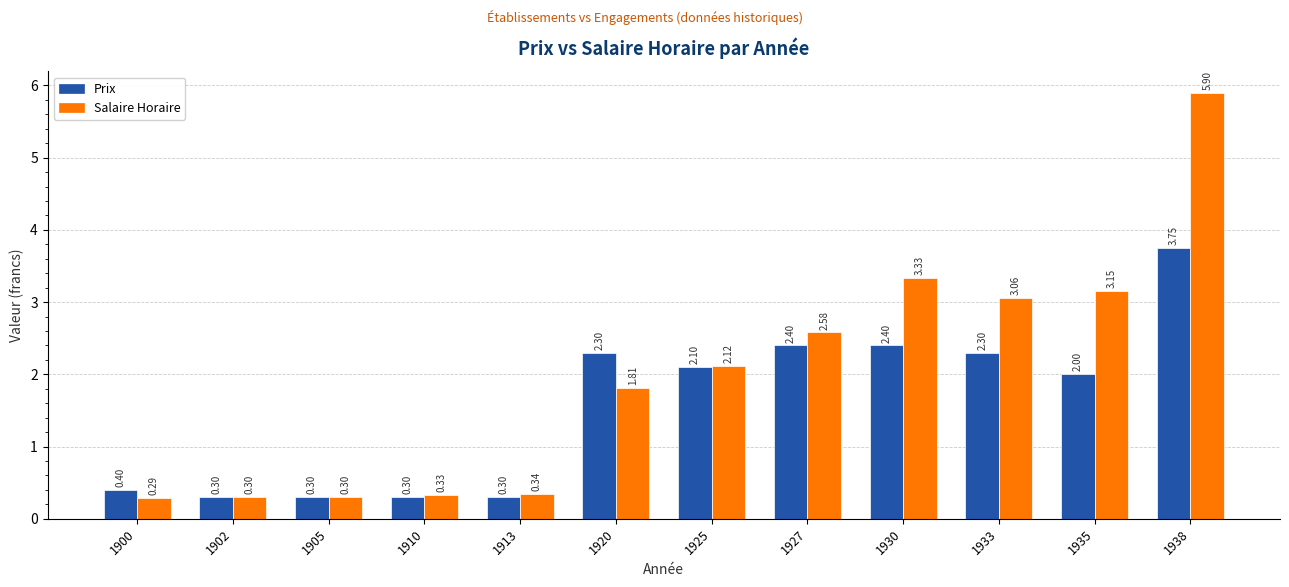

How many categories are shown in the chart?

12